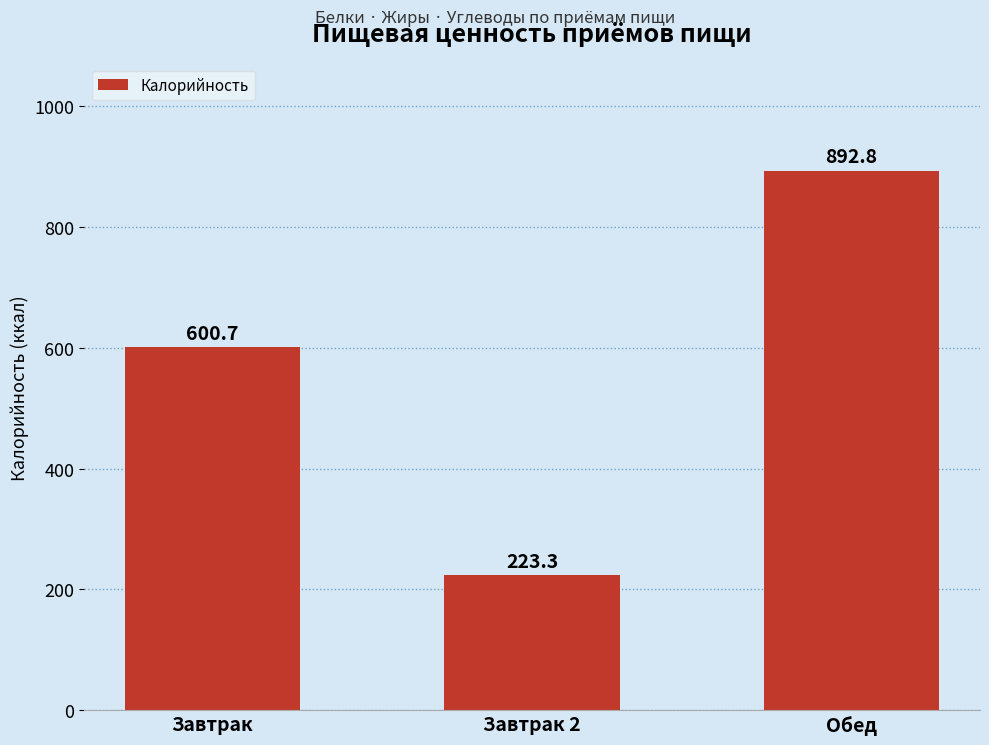

Rank the categories by value from highest to lowest.

Обед, Завтрак, Завтрак 2